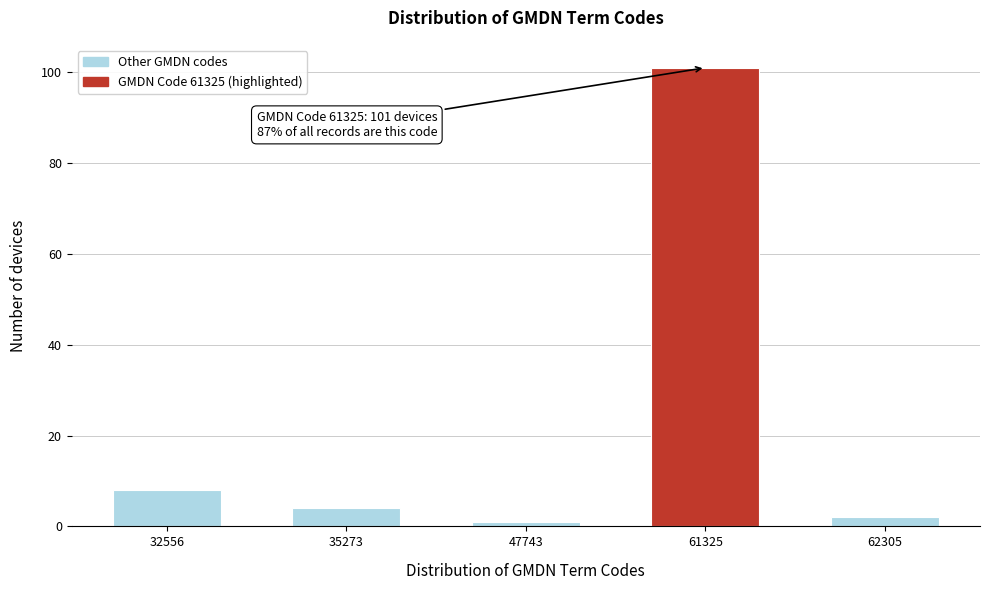

Reading left to right, what are all the values shown in this chart?

8	4	1	101	2